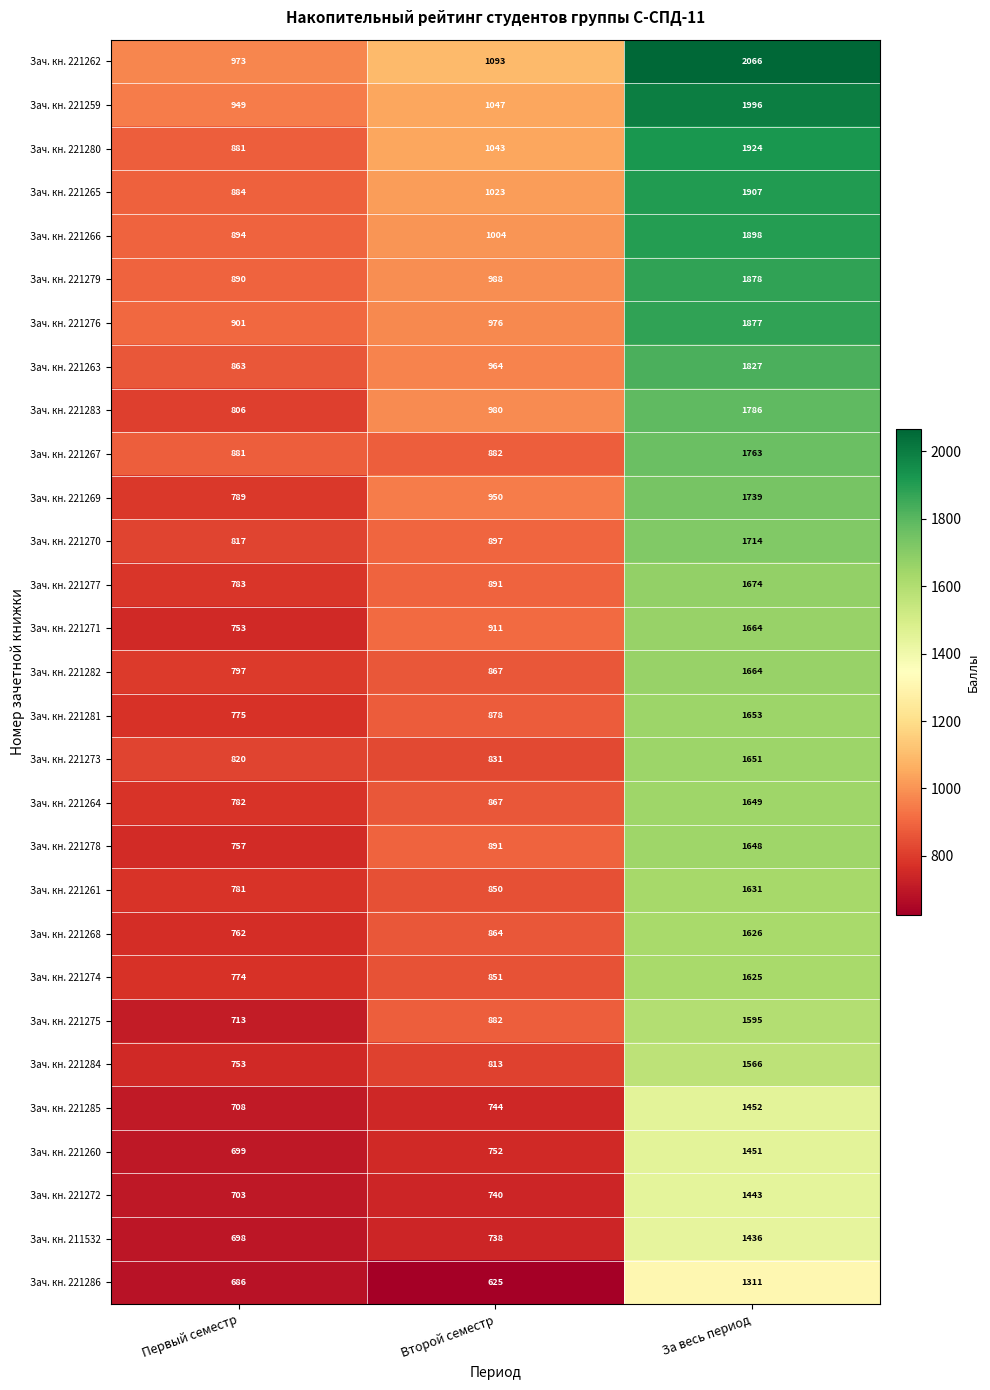

What is the maximum value shown in the chart?

2066